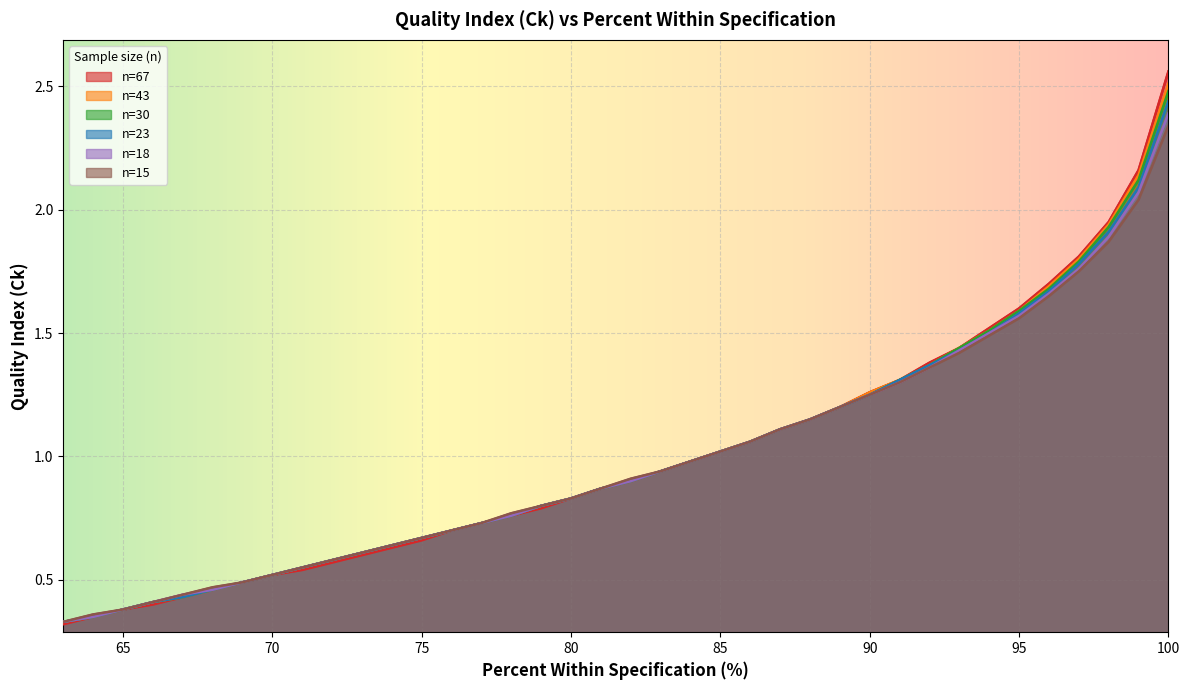

Is the value of n=23 at 72 greater than the value of n=43 at 82?

No